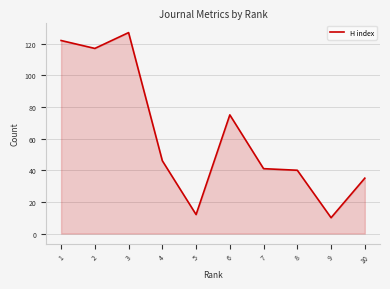

What is the maximum value shown in the chart?

127